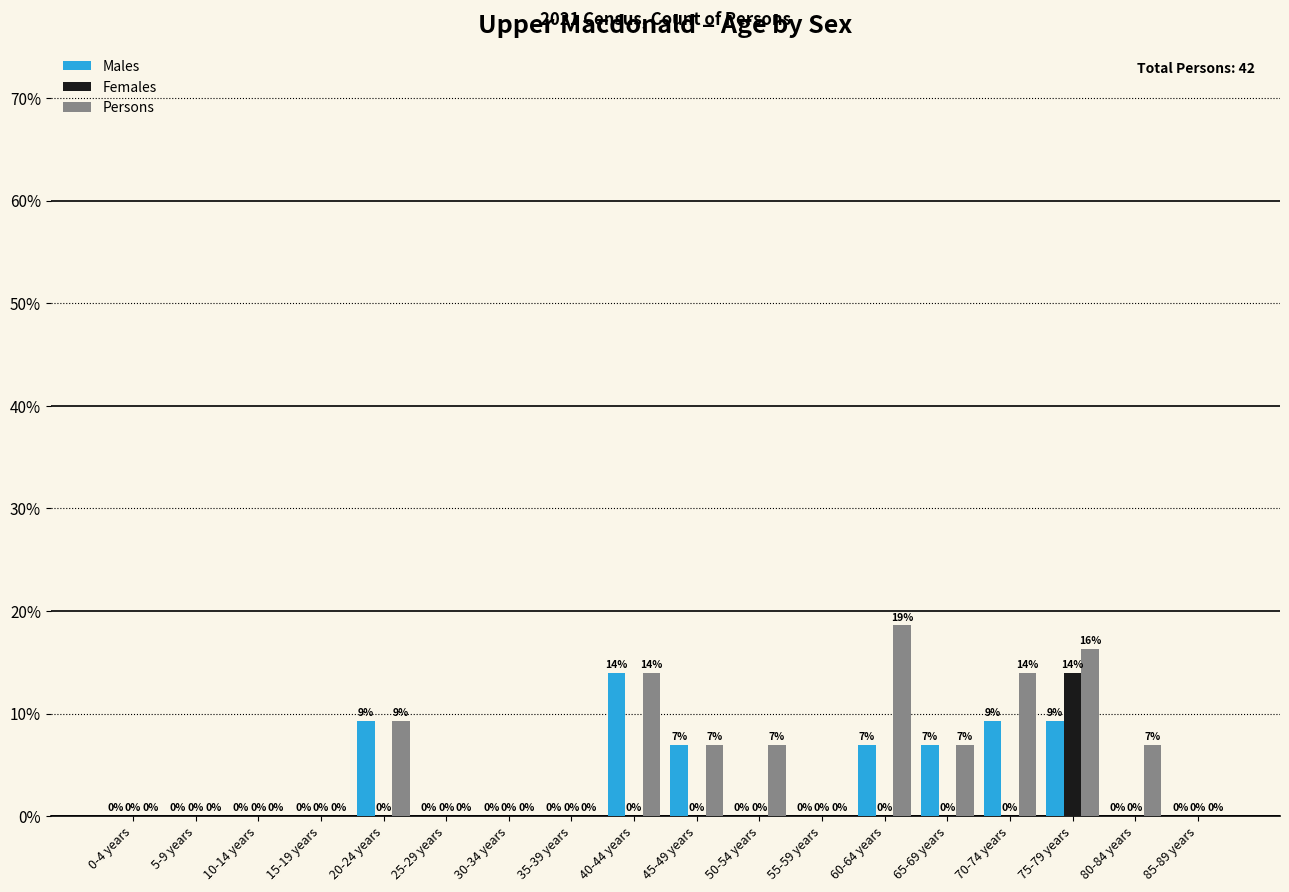

What are all the series names shown in the legend?

Males, Females, Persons